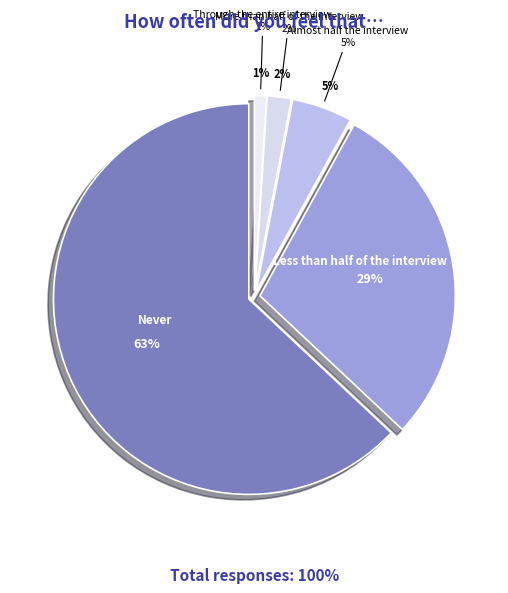

What is the majority slice?

Never